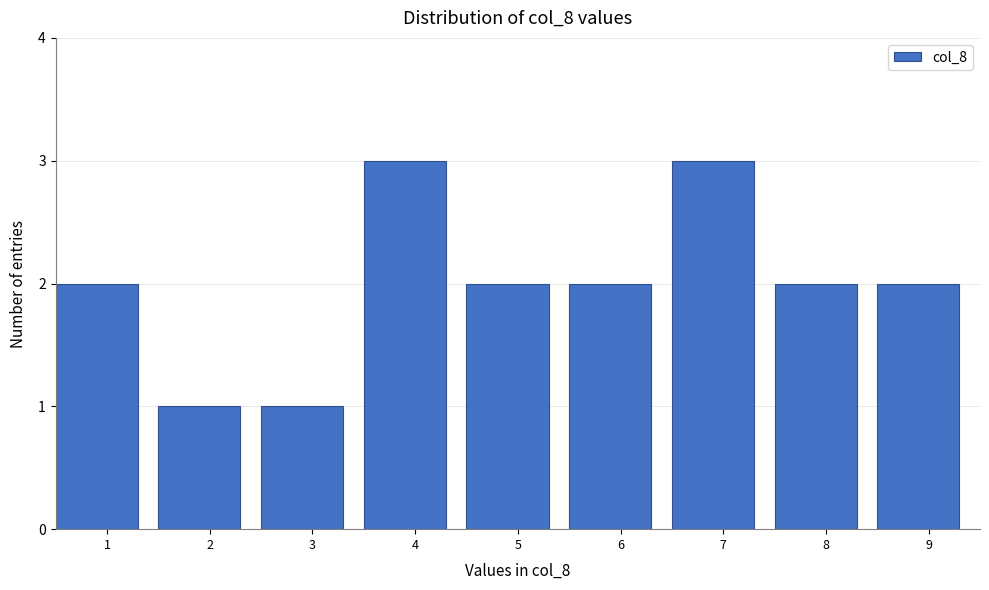

Reading left to right, transcribe all the data shown in this chart.

2	1	1	3	2	2	3	2	2